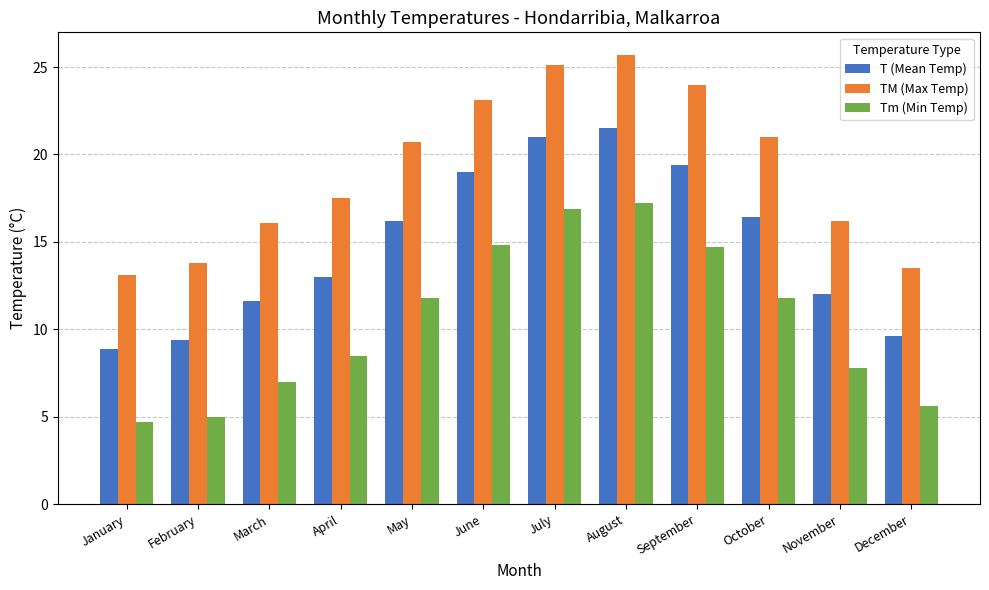

What is the sum of the T (Mean Temp) values at November and June?

31.0